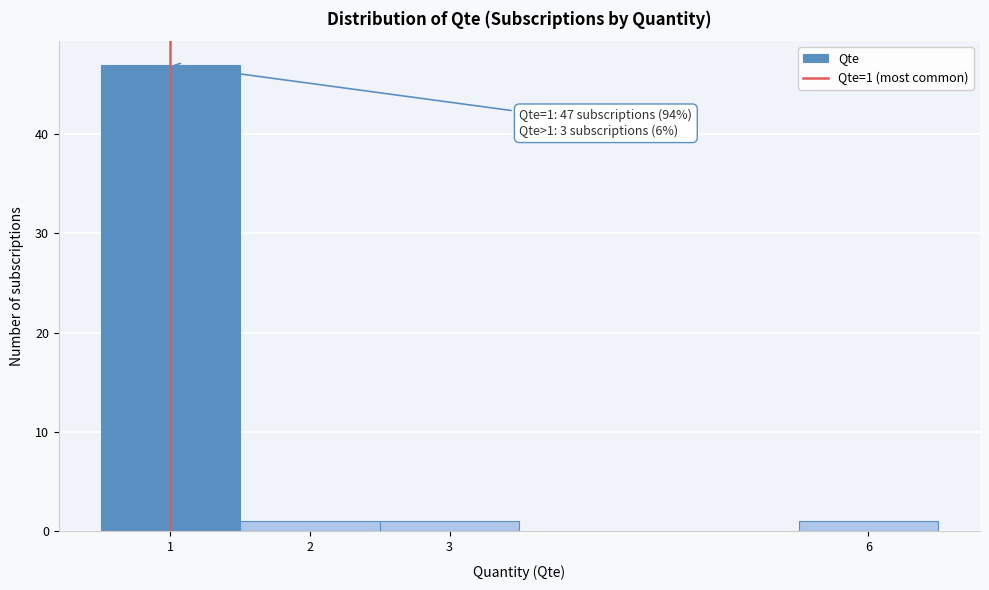

Over which range of the x-axis is the bar tallest?

0.5 to 1.5